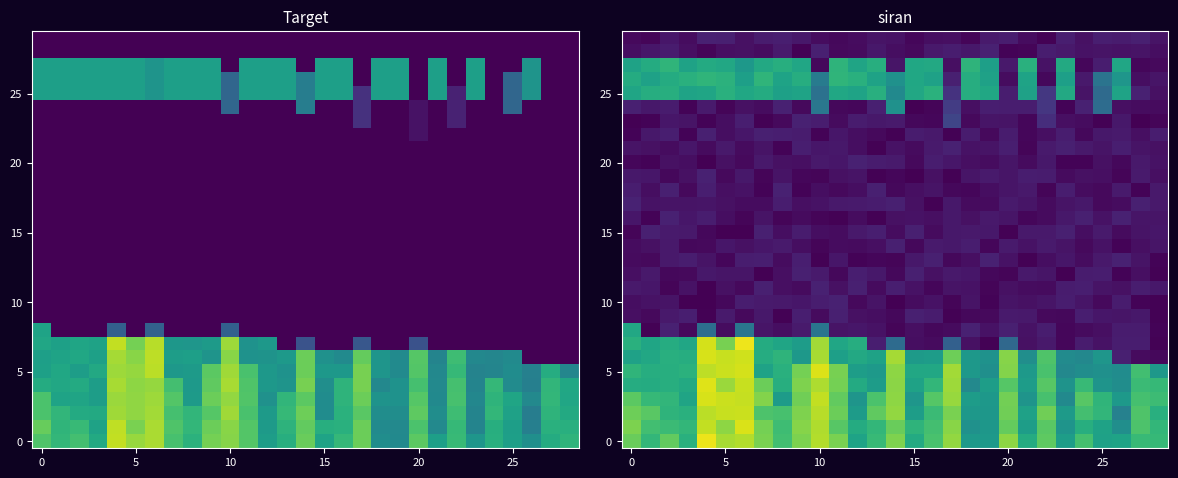

What is the maximum value shown in the chart?

311.5